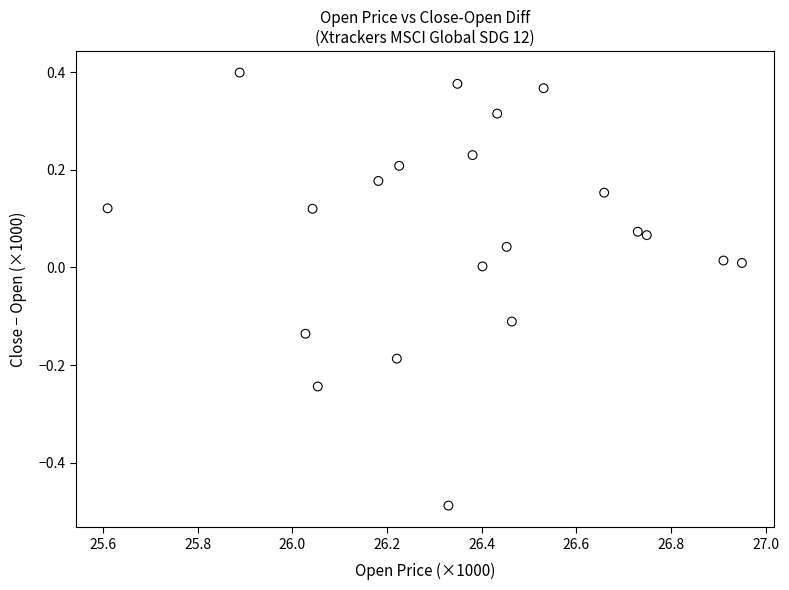

What is the range of X values (max minus min)?

1.3